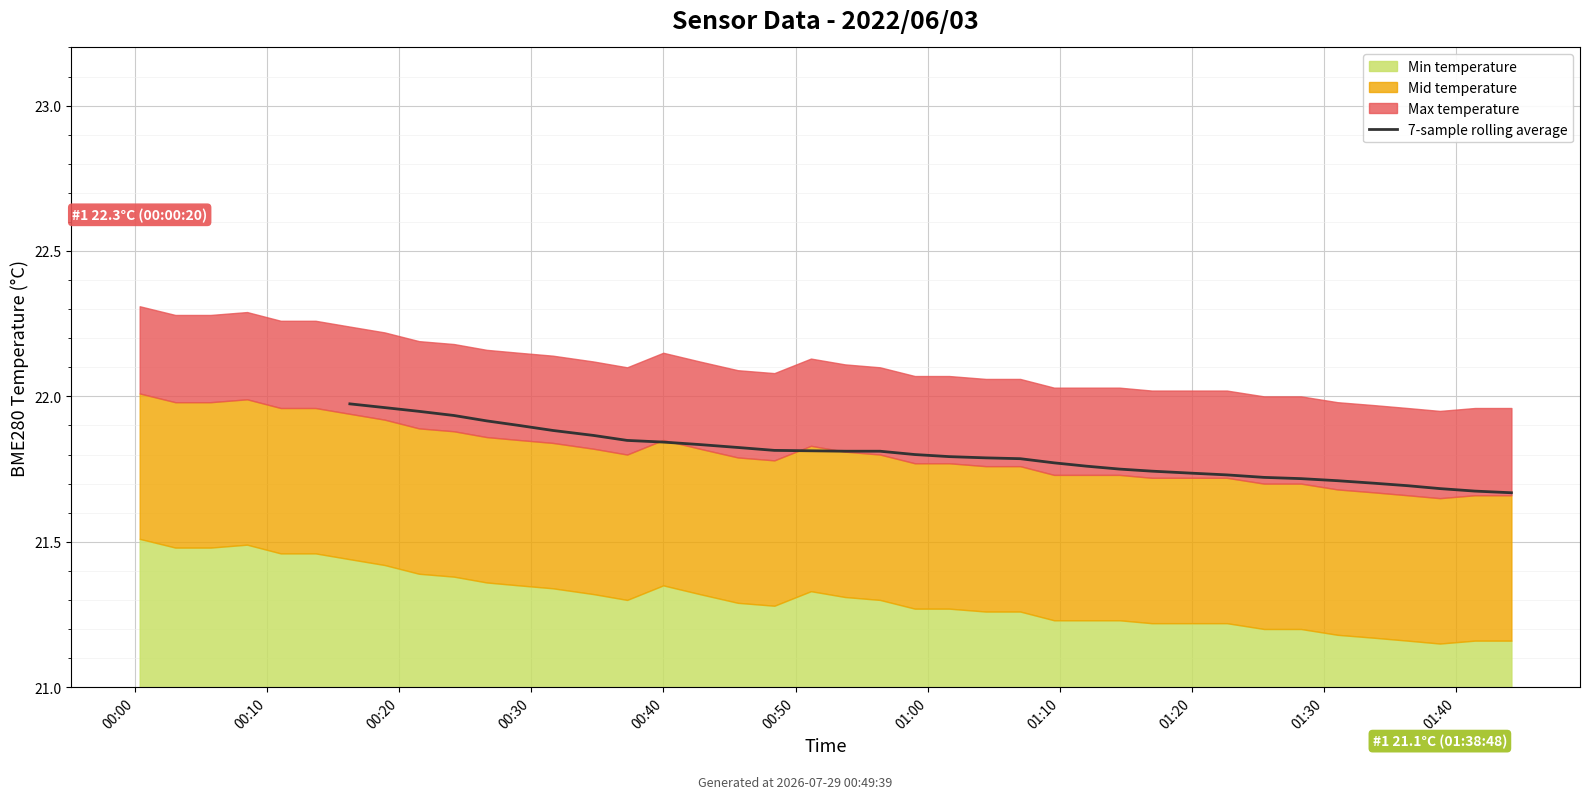

True or false: the data shows 21.8 at 27.

True